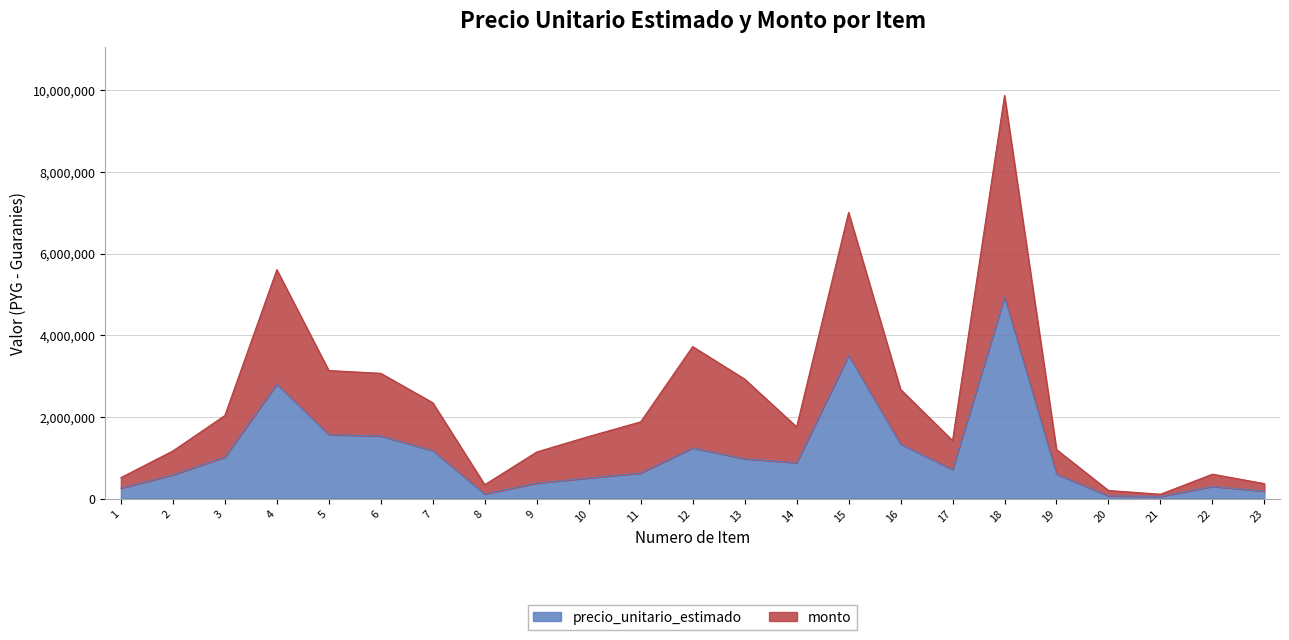

Reading left to right, transcribe all the data shown in this chart.

precio_unitario_estimado: 256822	583550	1017472	2803111	1568333	1534069	1174055	113489	380433	507139	626666	1240950	975644	878811	3503889	1337117	711056	4936389	600667	66344	53422	298922	183589
monto: 513644	1167100	2034944	5606222	3136666	3068138	2348110	340467	1141299	1521417	1879998	3722850	2926932	1757622	7007778	2674234	1422112	9872778	1201334	199032	106844	597844	367178